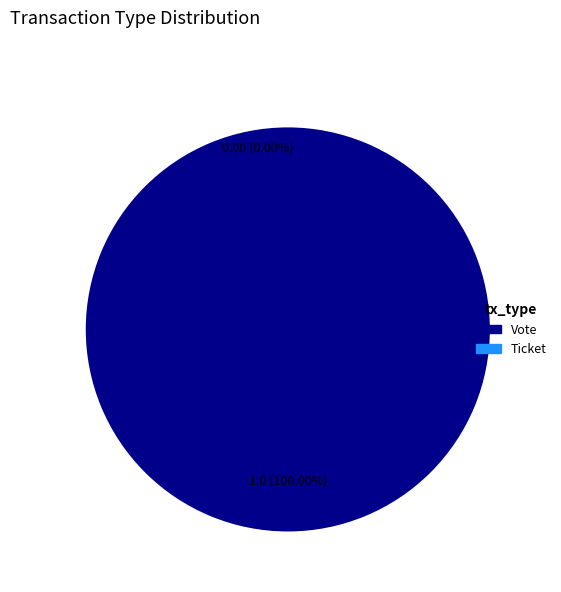

Count the number of slices in the pie.

2